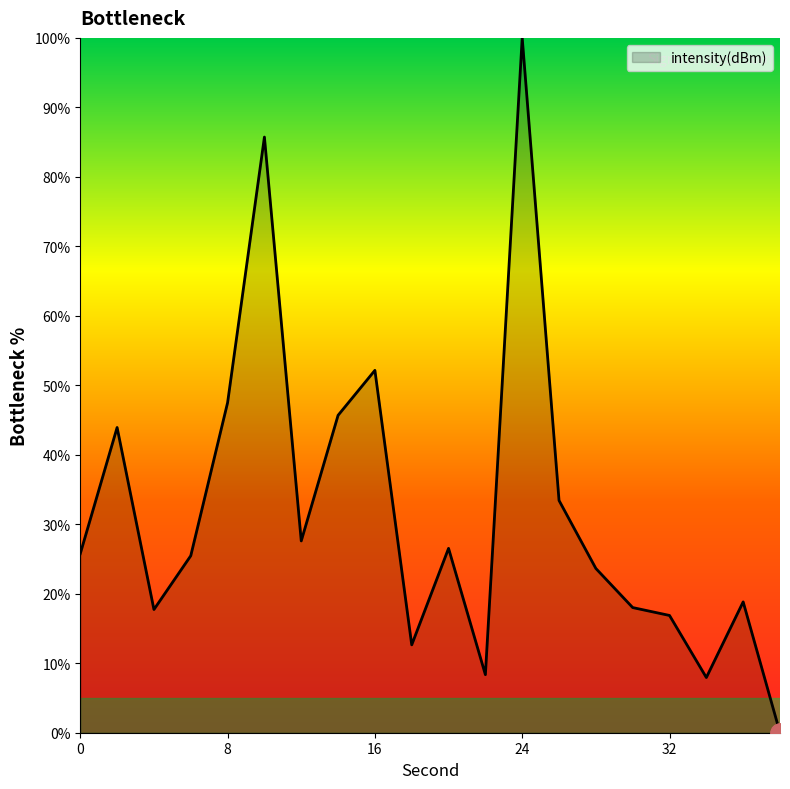

What is the difference between the maximum and minimum values?

100.0